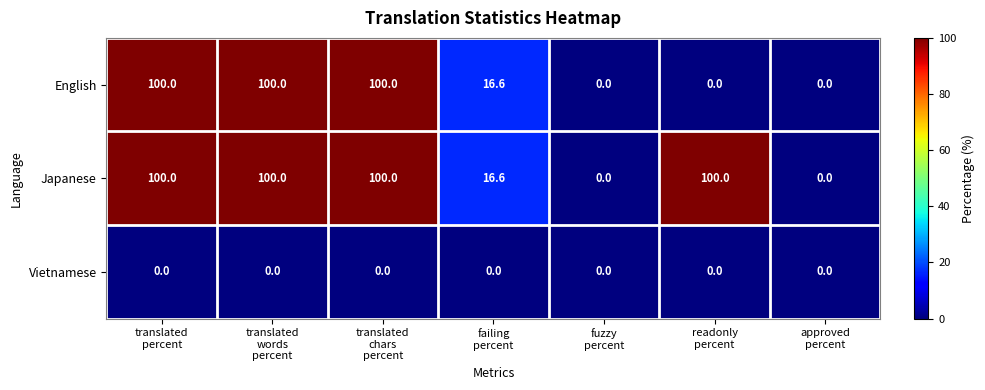

Rank the series by their average value, from lowest to highest.

Vietnamese, English, Japanese